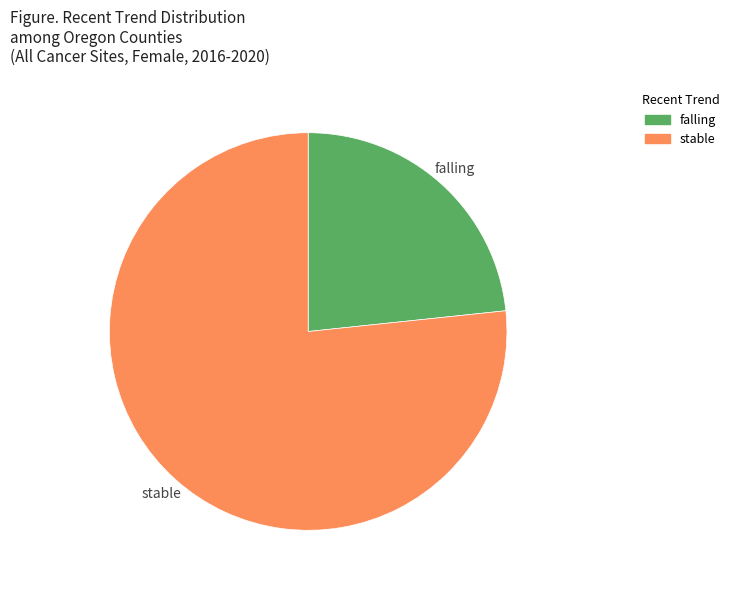

Which has a higher value, stable or falling?

stable